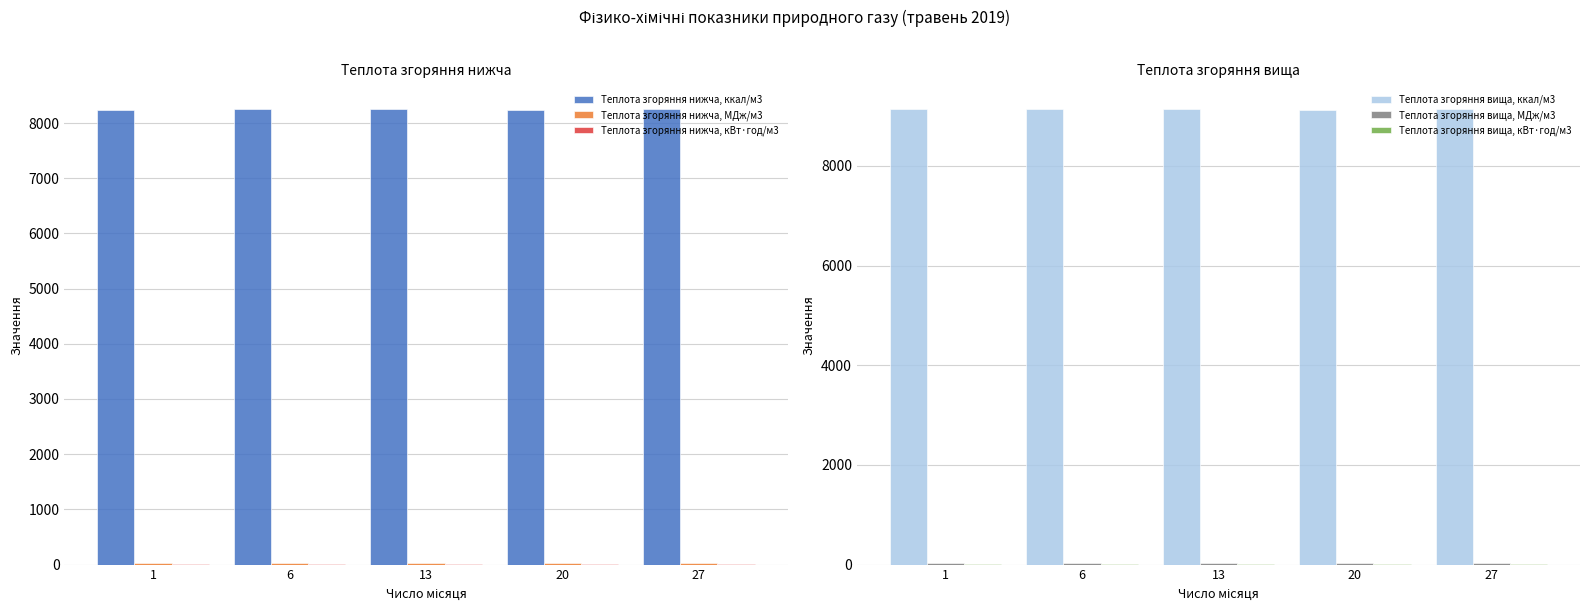

How many data points does each series have?

5